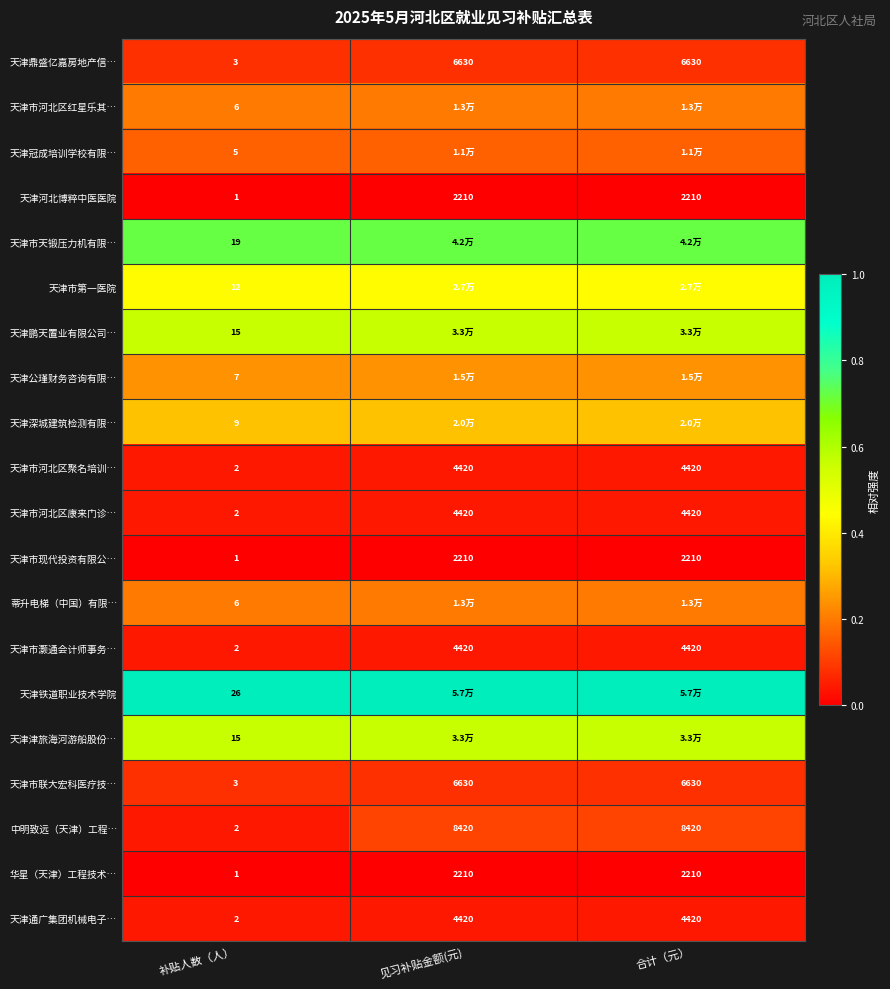

Where is 天津市河北区聚名培训… nearest to the value 2211?

补贴人数（人）